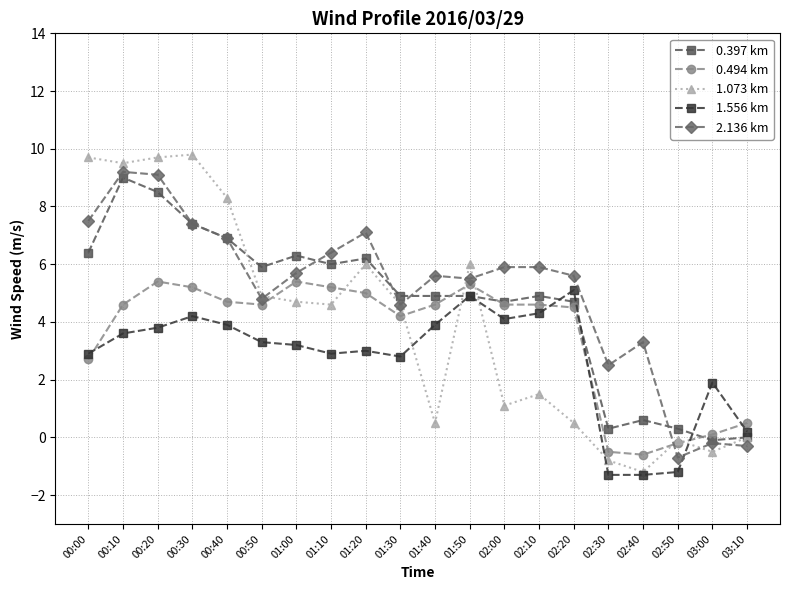

Which series changed the most between 00:00 and 02:40?

1.073 km